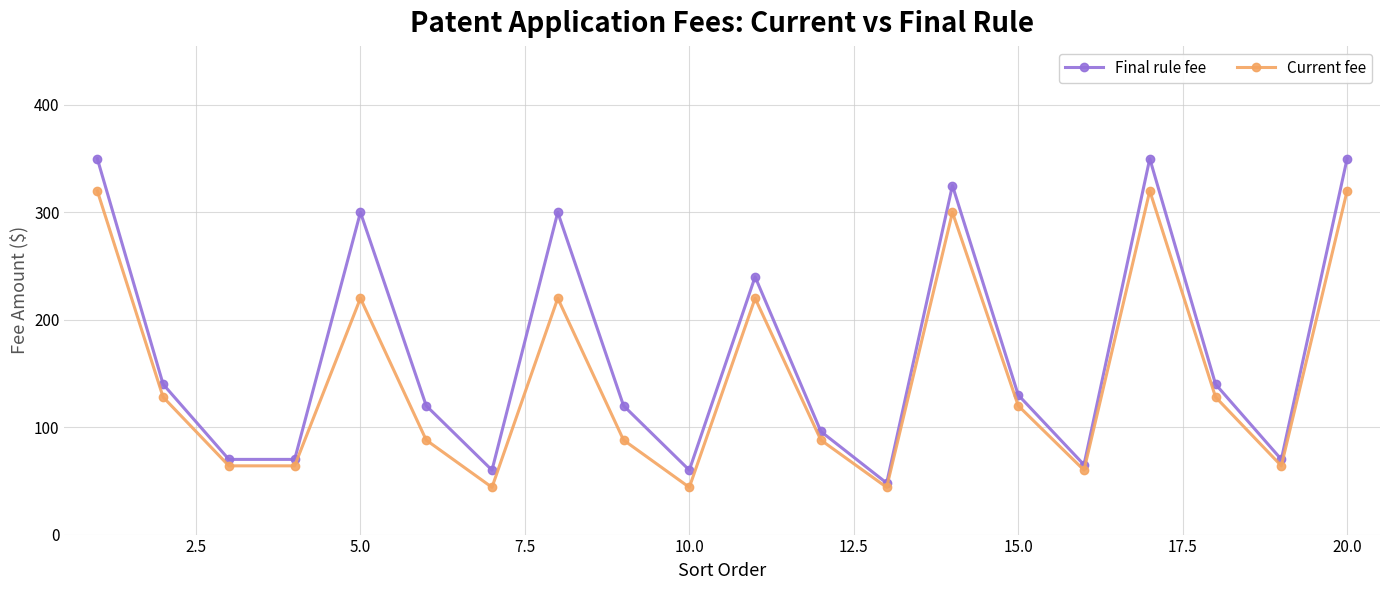

What is the average value of the Final rule fee series?

170